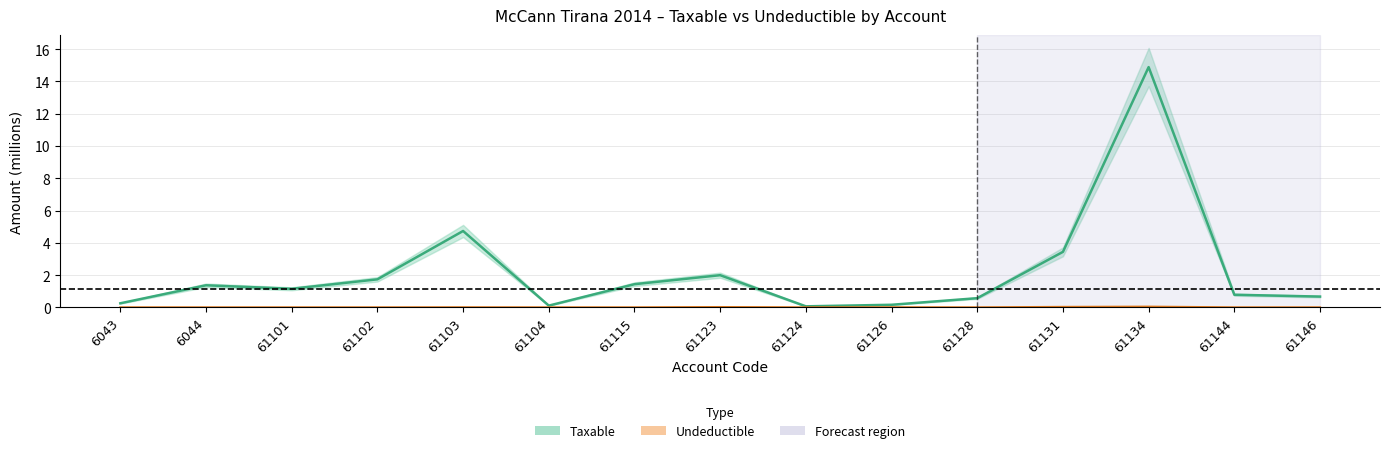

Where is the first local maximum for Taxable?

6044